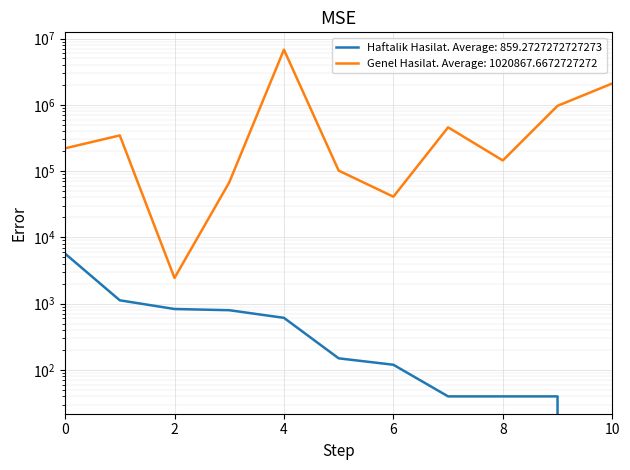

What are all the series names shown in the legend?

Haftalik Hasilat, Genel Hasilat